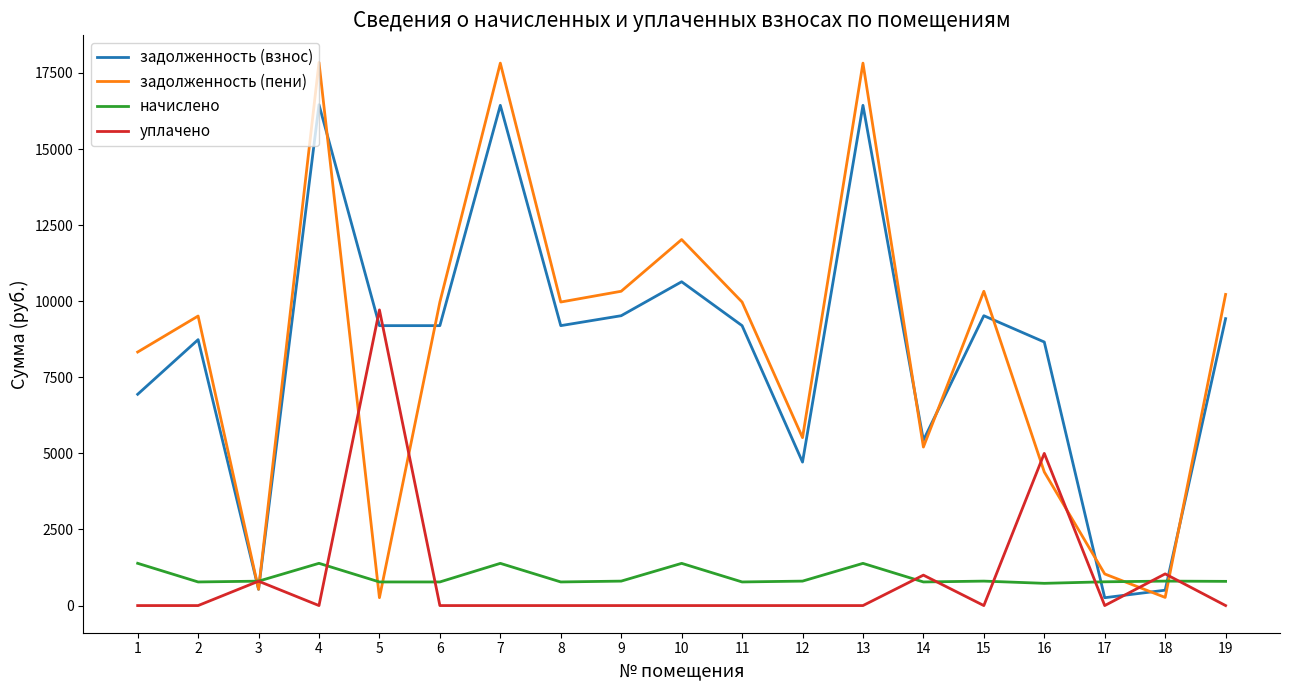

What is the greatest value displayed?

17842.7